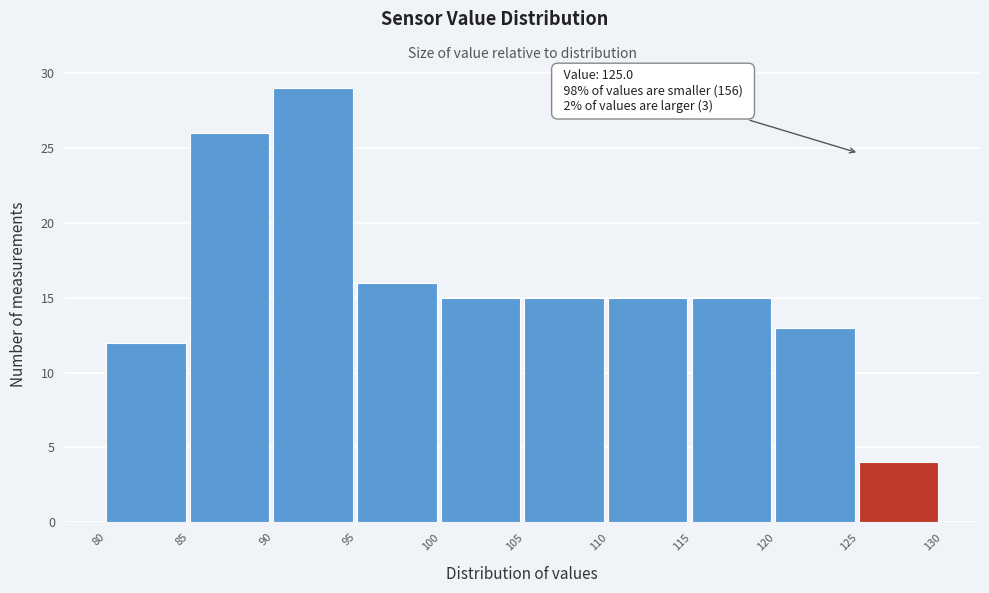

Which range on the x-axis has the tallest bar?

90 to 95